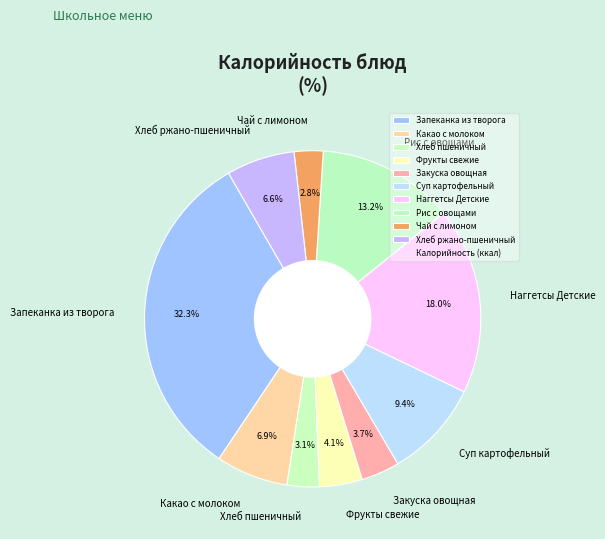

Is there a majority slice in this chart?

No